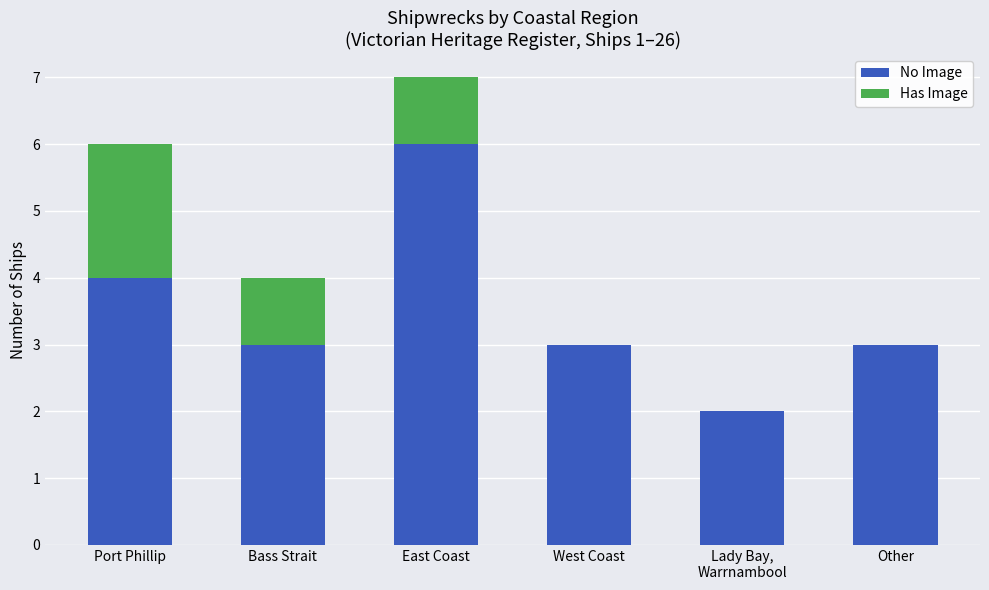

At which category is the sum across all series the highest?

East Coast